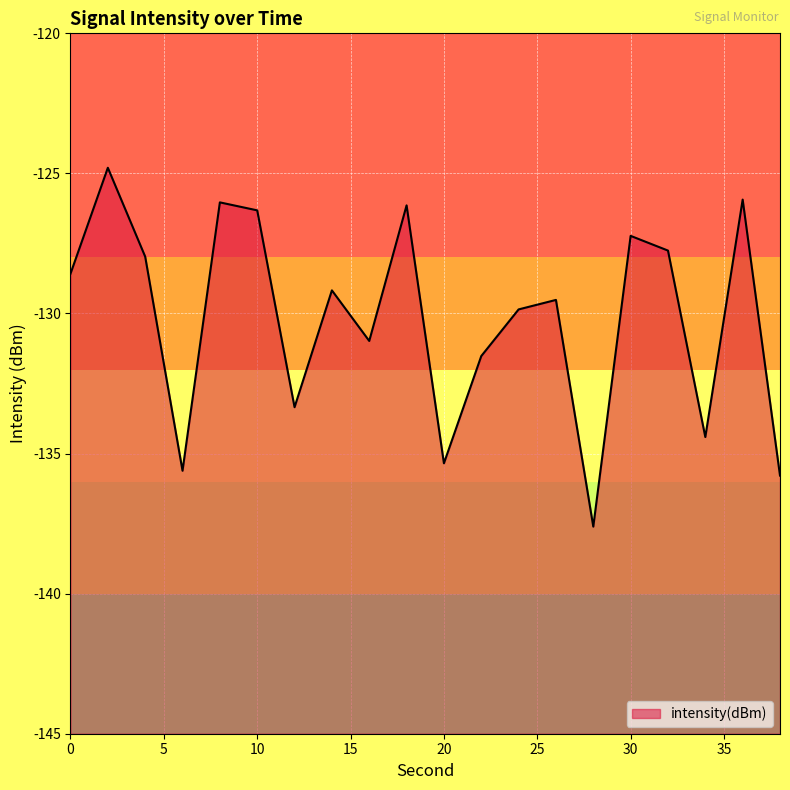

What is the difference between the maximum and minimum values?

12.8